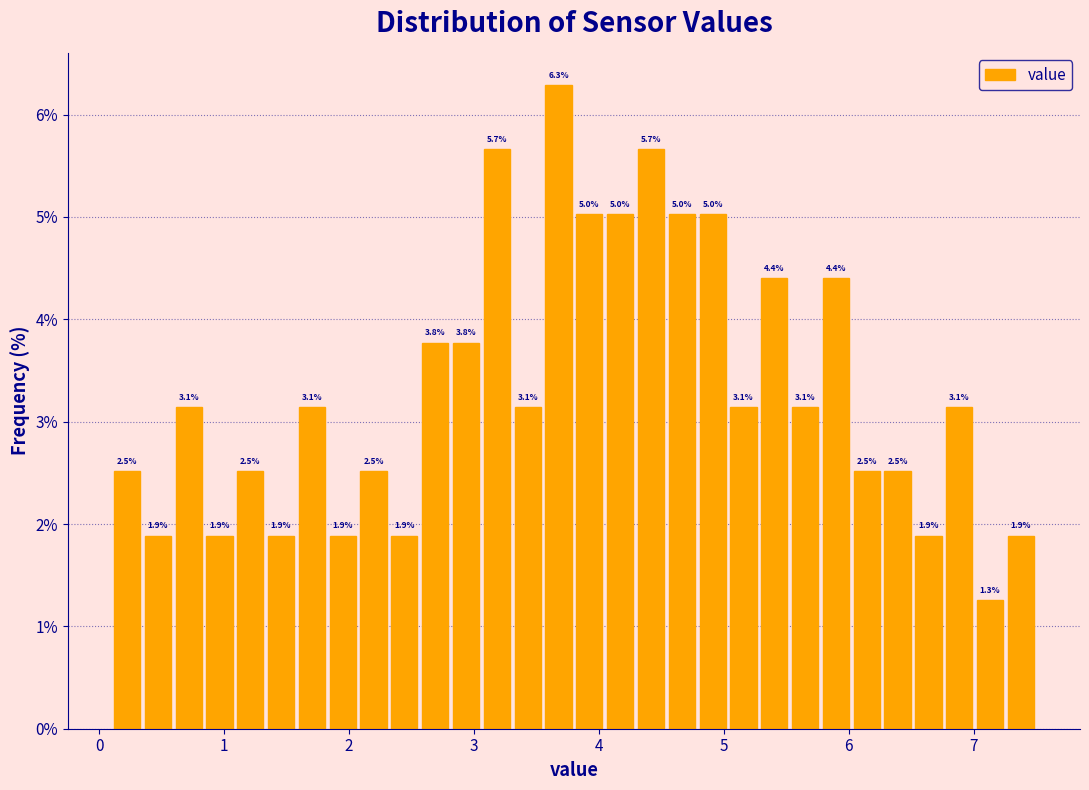

Around what value on the x-axis is the tallest bar? Give the approximate position of its centre, as read against the axis.

3.7